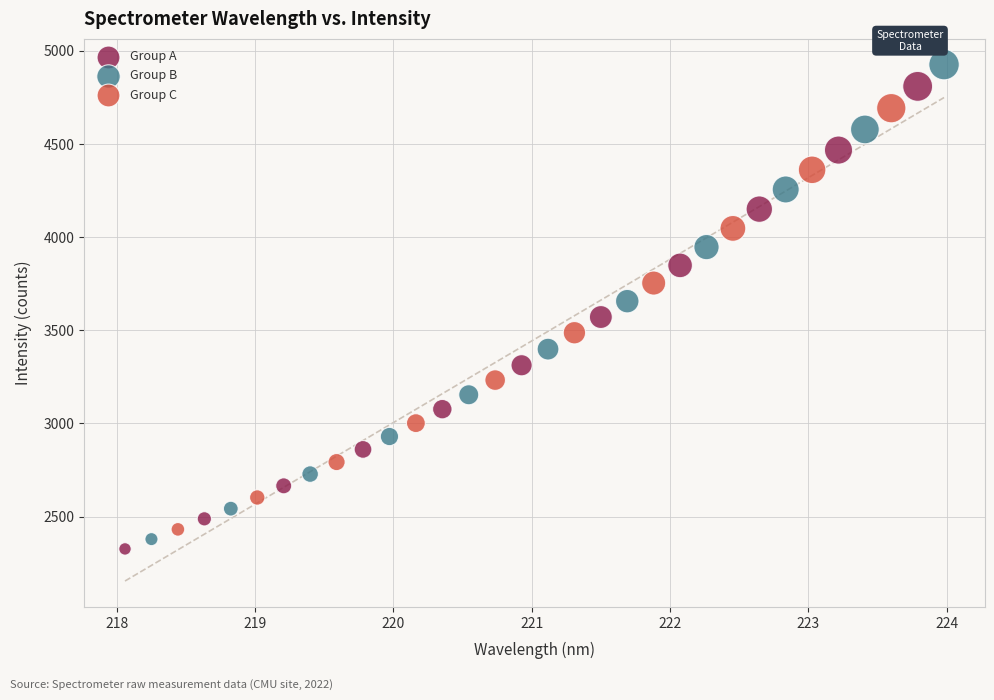

Which series has the largest Y range (max minus min)?

Group B